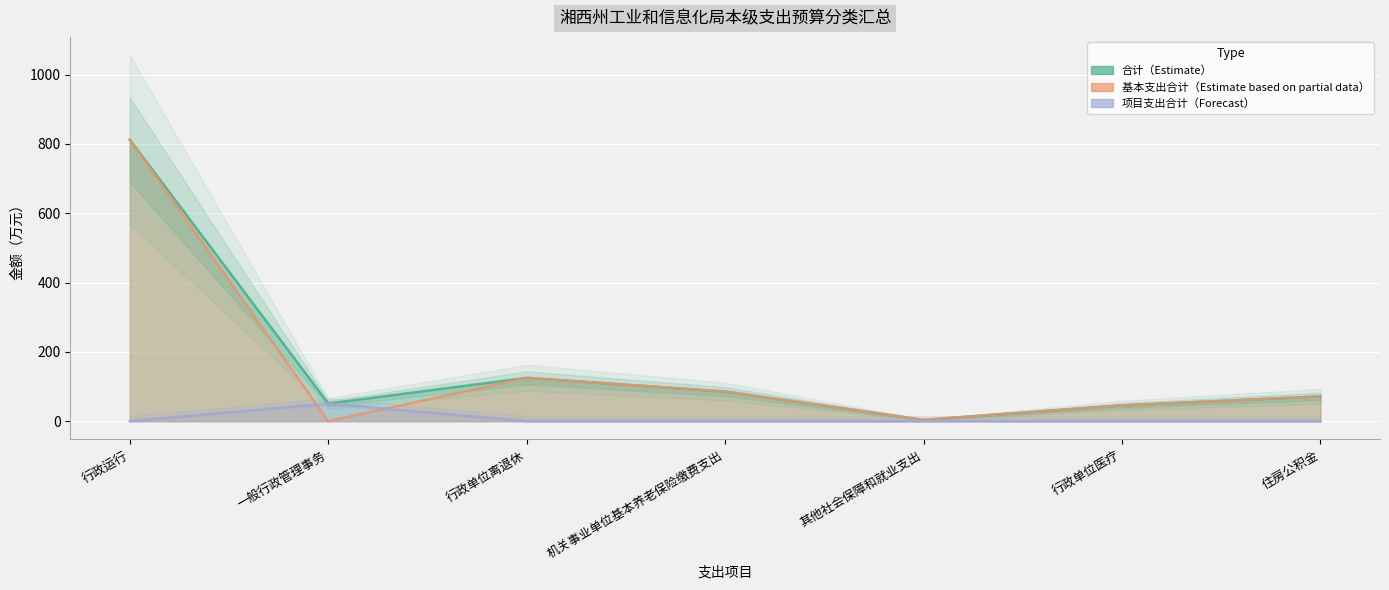

What is the label of the 2nd point from the left?

一般行政管理事务